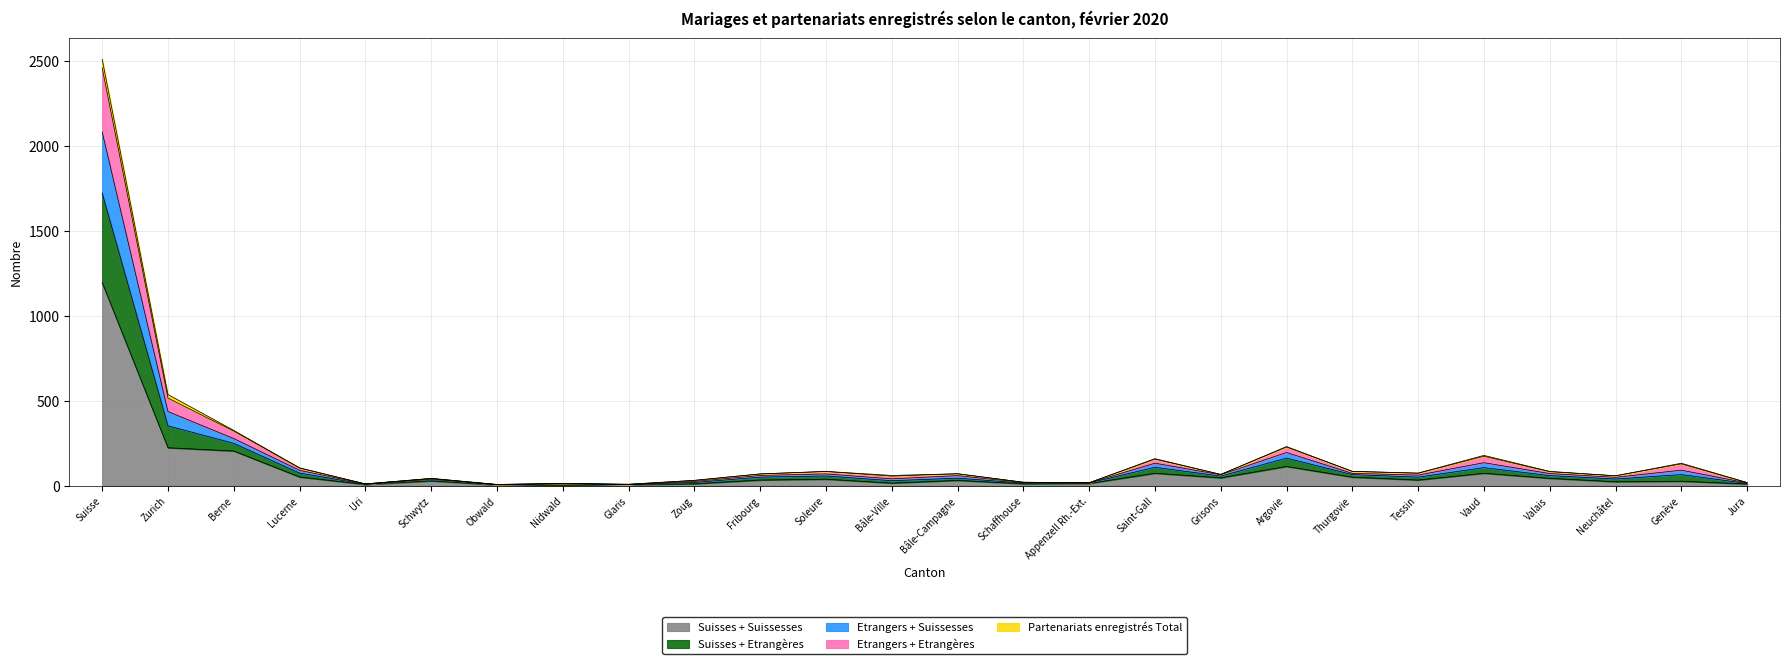

At which label does Suisses + Suissesses reach its peak?

Suisse